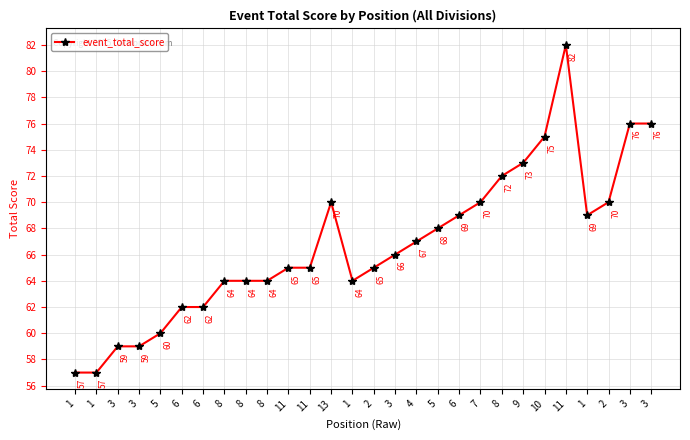

Rank the categories by value from highest to lowest.

11, 3, 3, 10, 9, 8, 13, 7, 2, 6, 1, 5, 4, 3, 11, 11, 2, 8, 8, 8, 1, 6, 6, 5, 3, 3, 1, 1